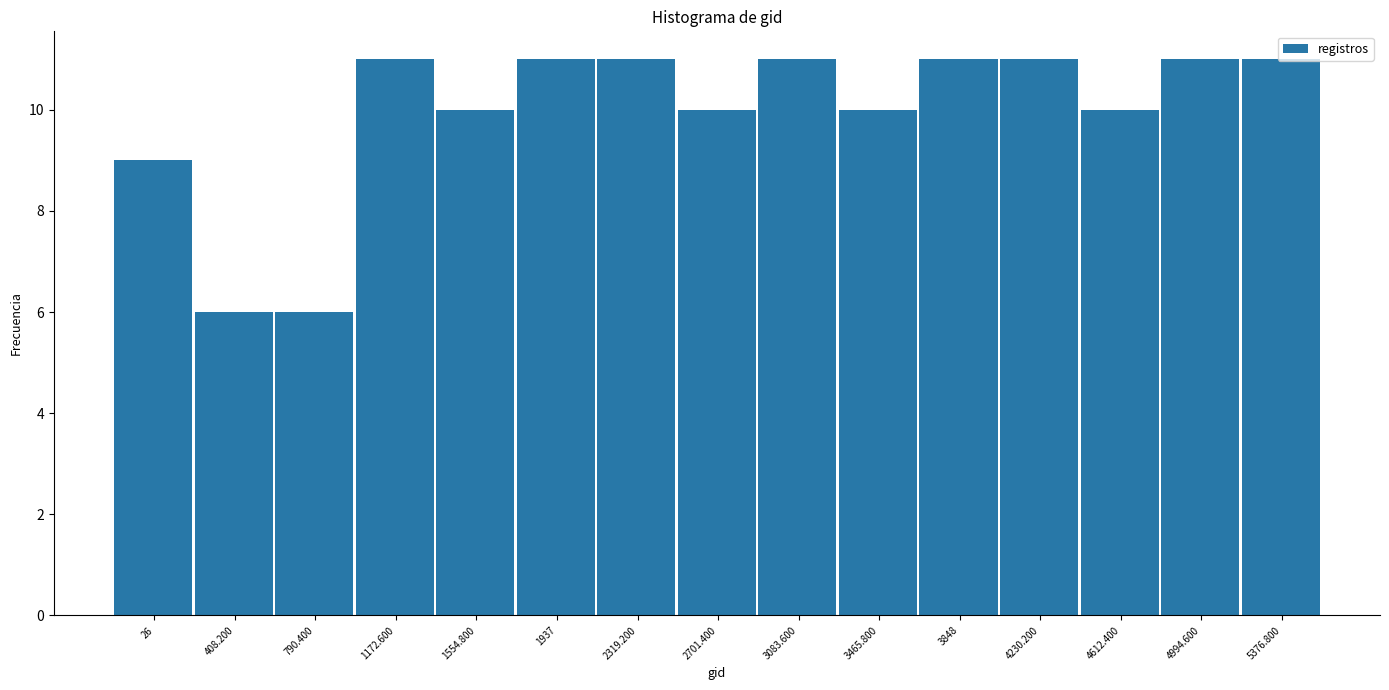

Which has a higher value, 3848 or 26?

3848